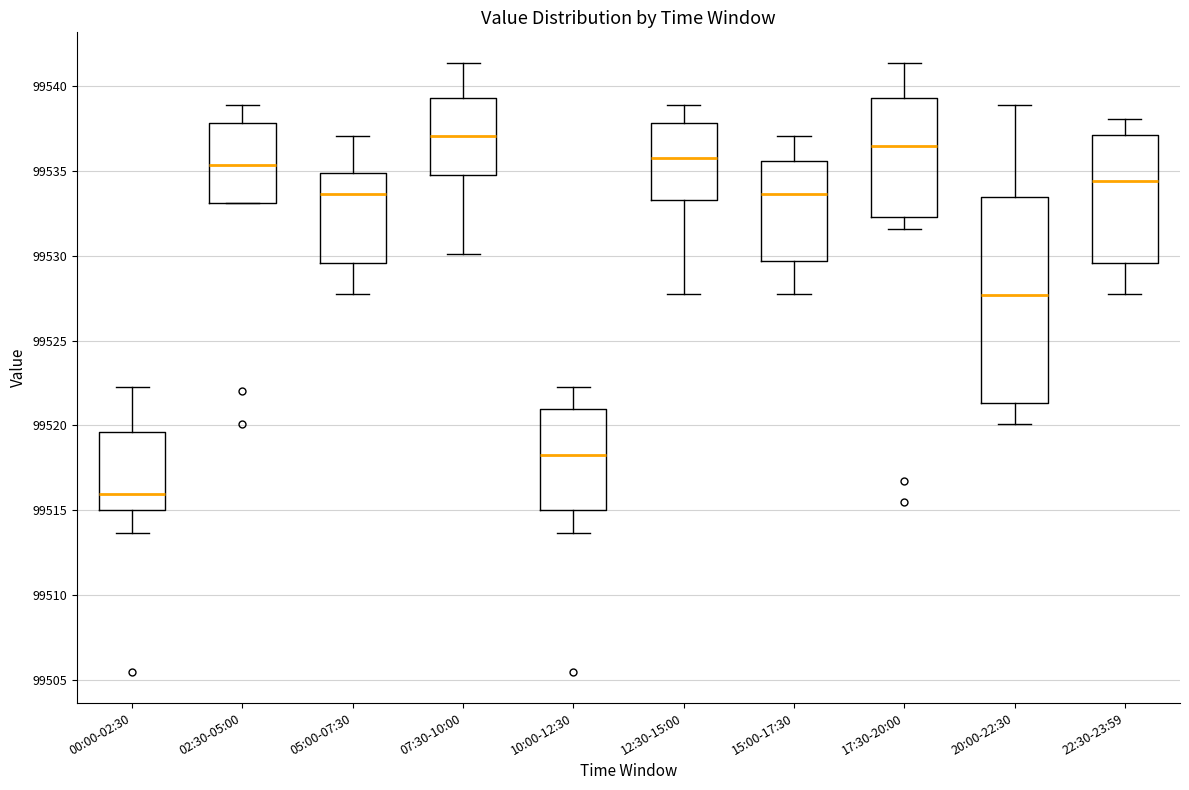

Reading left to right, transcribe this box plot: for each box, give where its median line is, the range the box spans, and where its two whiskers end, as read against the y-axis. The values are not printed on the chart, so give them approximately, as read against the axis.

00:00-02:30: median 99516.0, box 99515.0 to 99519.5, whiskers 99513.5 to 99522.5
02:30-05:00: median 99535.5, box 99533.0 to 99538.0, whiskers 99533.0 to 99539.0
05:00-07:30: median 99533.5, box 99529.5 to 99535.0, whiskers 99528.0 to 99537.0
07:30-10:00: median 99537.0, box 99535.0 to 99539.5, whiskers 99530.0 to 99541.5
10:00-12:30: median 99518.5, box 99515.0 to 99521.0, whiskers 99513.5 to 99522.5
12:30-15:00: median 99536.0, box 99533.5 to 99538.0, whiskers 99528.0 to 99539.0
15:00-17:30: median 99533.5, box 99529.5 to 99535.5, whiskers 99528.0 to 99537.0
17:30-20:00: median 99536.5, box 99532.5 to 99539.5, whiskers 99531.5 to 99541.5
20:00-22:30: median 99527.5, box 99521.5 to 99533.5, whiskers 99520.0 to 99539.0
22:30-23:59: median 99534.5, box 99529.5 to 99537.0, whiskers 99528.0 to 99538.0